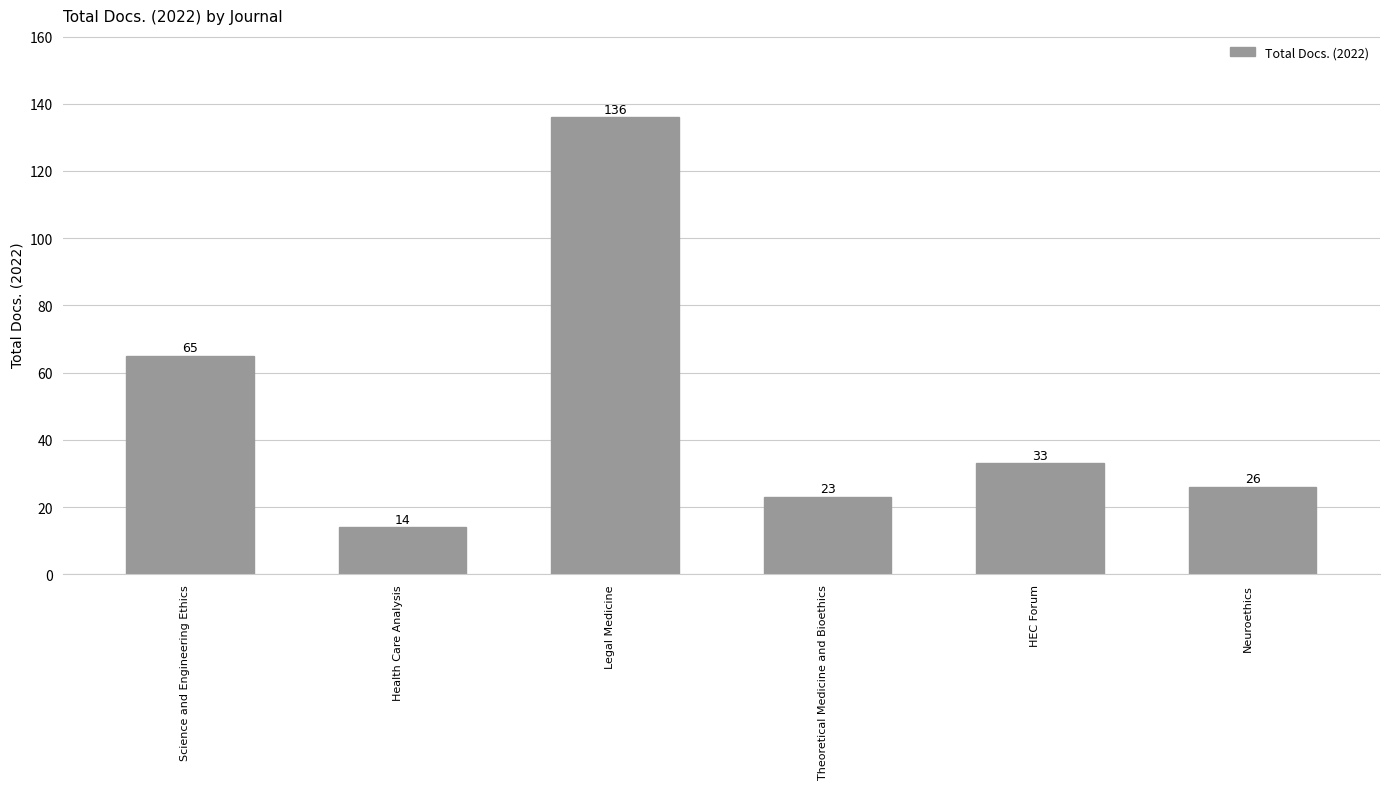

At which label does the data first exceed 33?

Science and Engineering Ethics